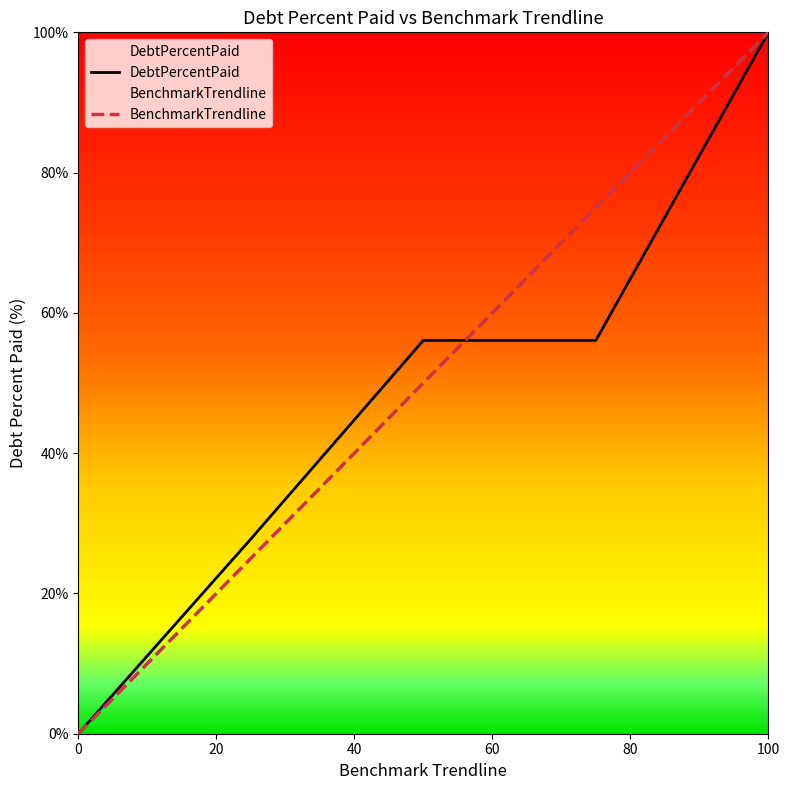

Between which two adjacent categories do DebtPercentPaid and BenchmarkTrendline first intersect?

Q2 and Q3